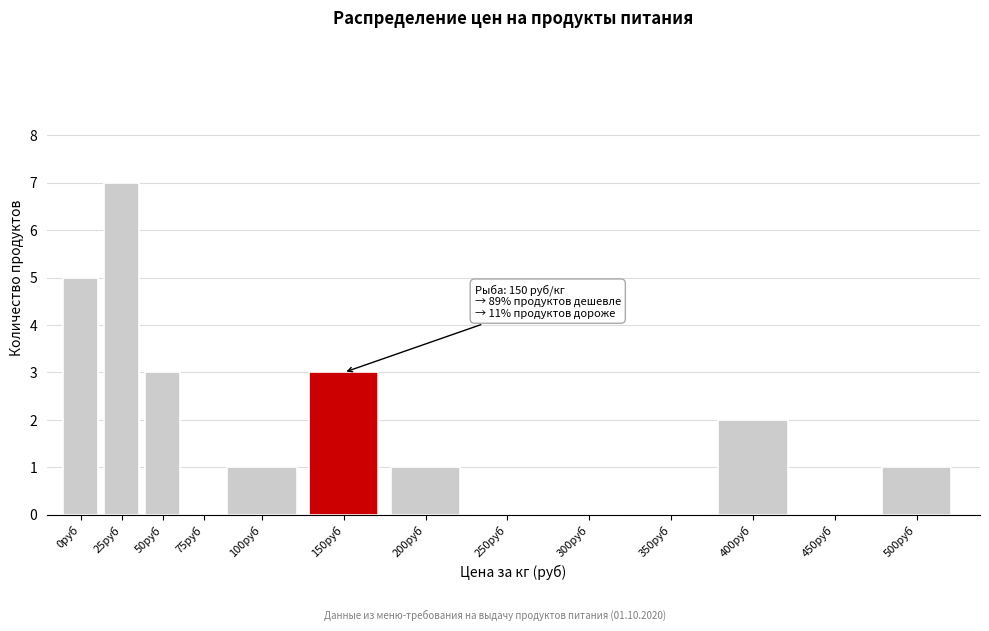

Reading right to left, list all the values displayed in this chart.

500руб=1	450руб=0	400руб=2	350руб=0	300руб=0	250руб=0	200руб=1	150руб=3	100руб=1	75руб=0	50руб=3	25руб=7	0руб=5